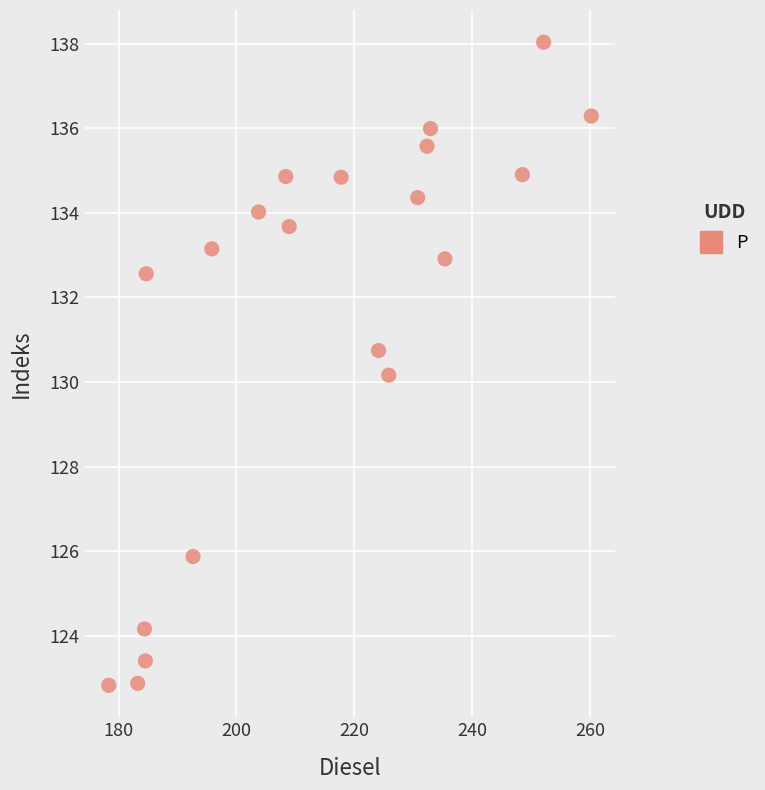

What is the range of X values (max minus min)?

81.9